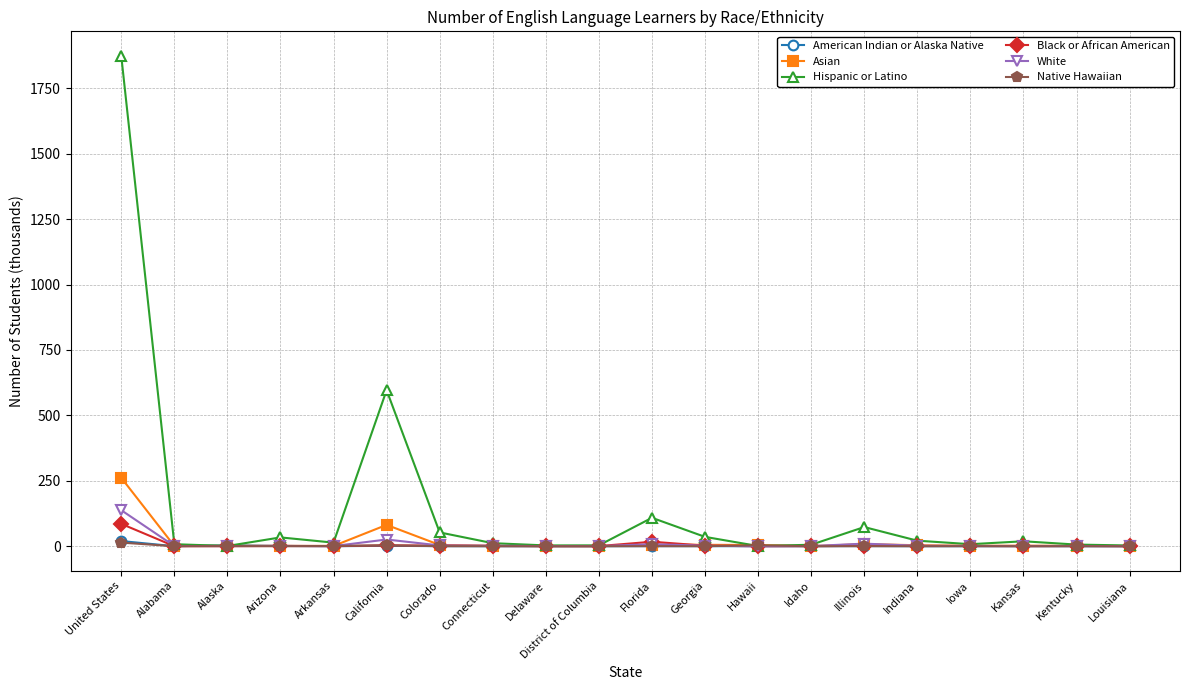

How many lines are shown in the chart?

6